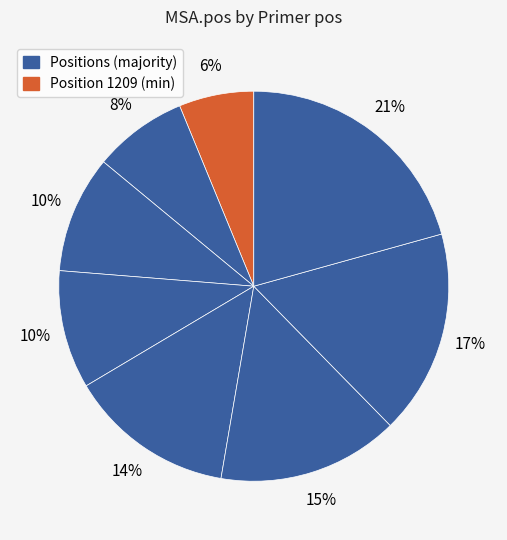

How many segments does this pie chart have?

8